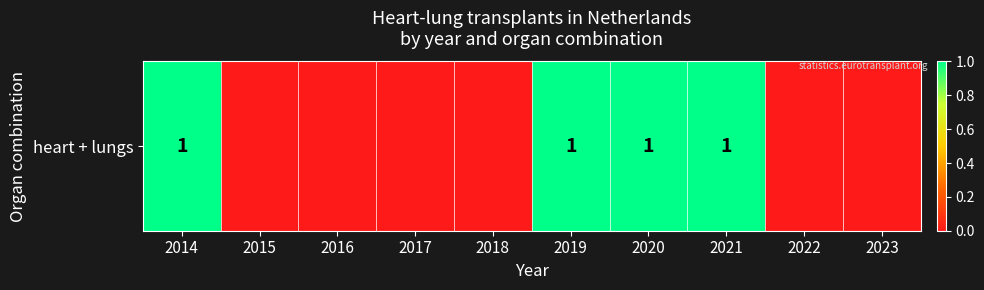

Count the number of values greater than 0.

4